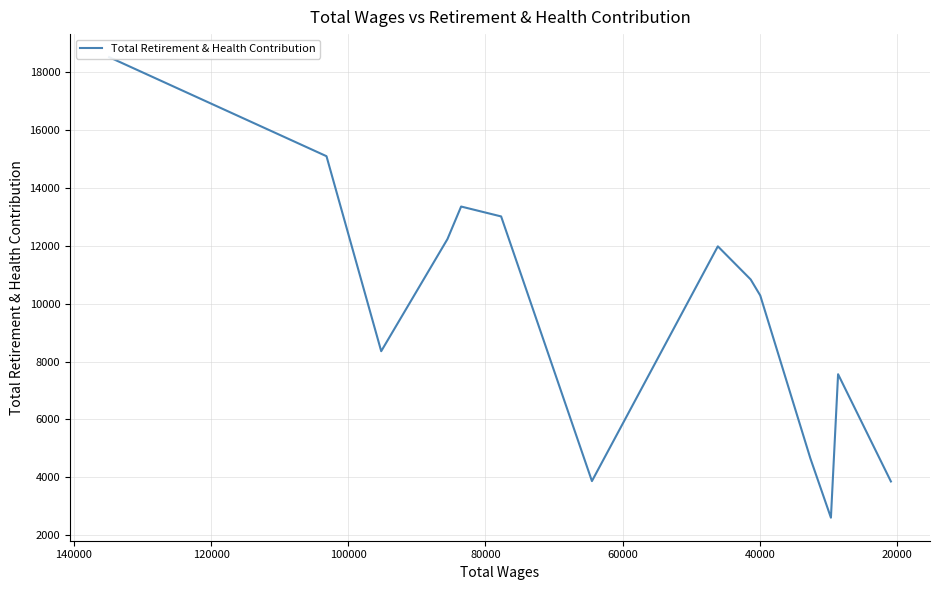

How many points are lower than both their immediate neighbors (excluding endpoints)?

3